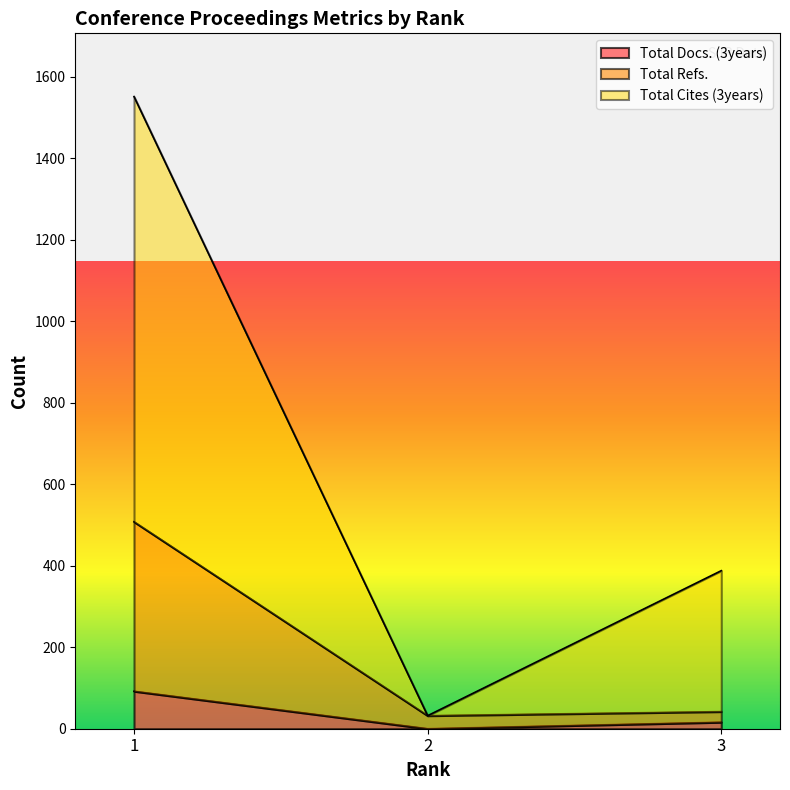

What is the total value across all series at 3?

446